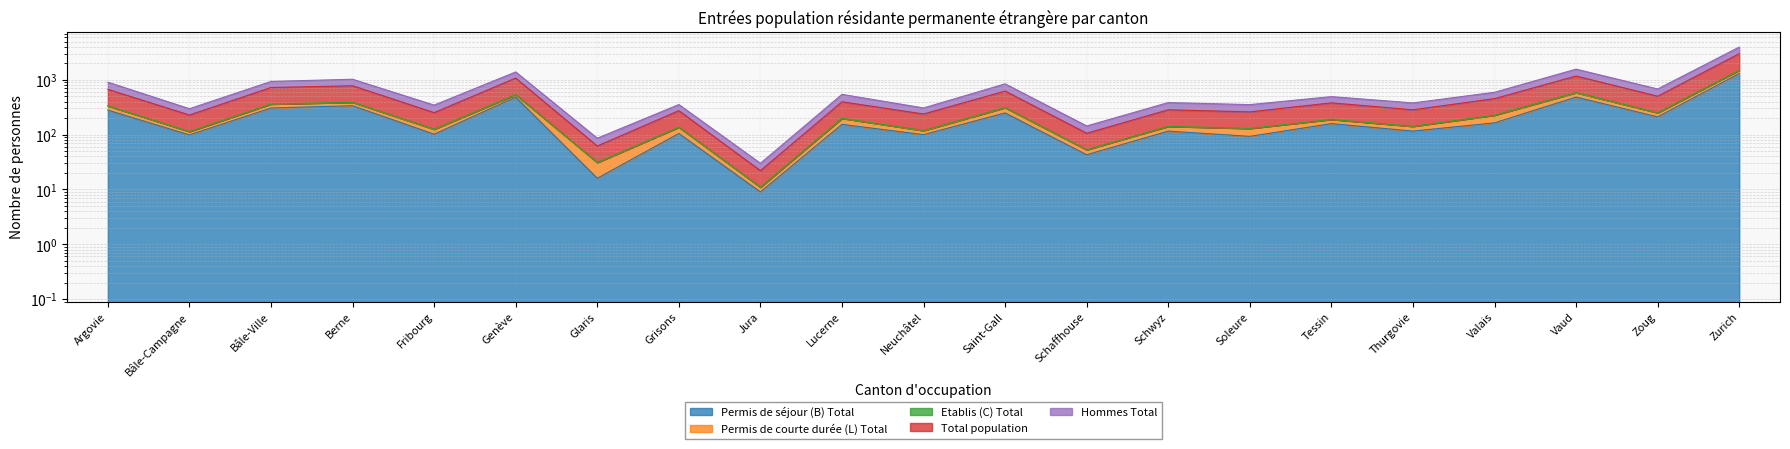

What is the difference between the Hommes Total values at Argovie and Schaffhouse?

762.0